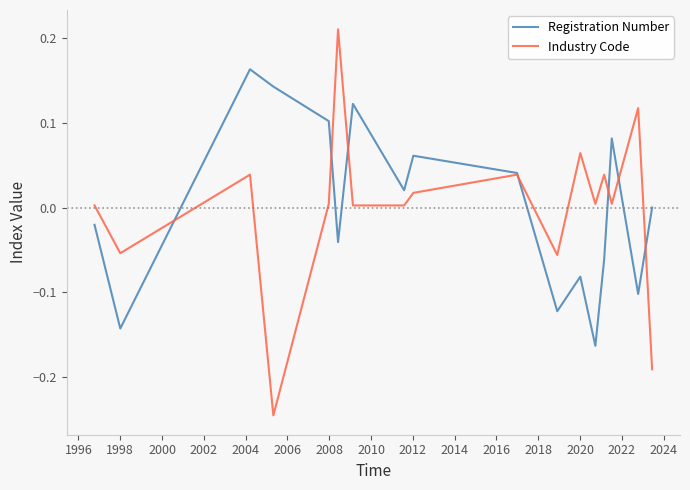

Rank the series by their maximum value, from highest to lowest.

Industry Code, Registration Number